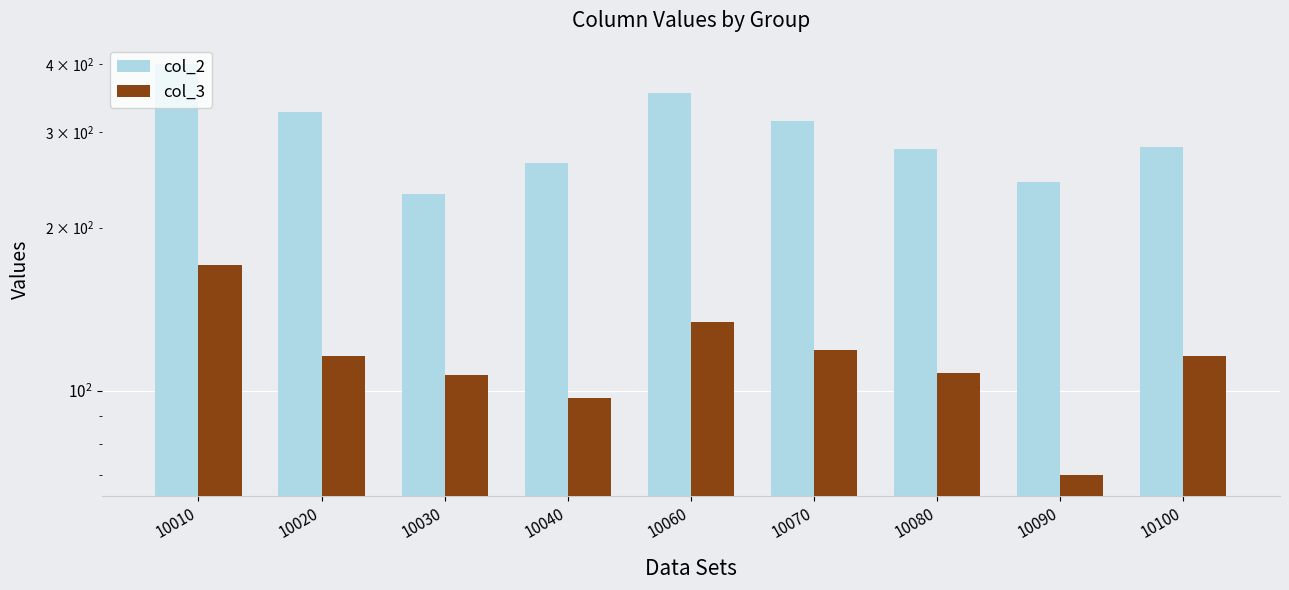

True or false: col_2 has a value of 263 at 10040.

True